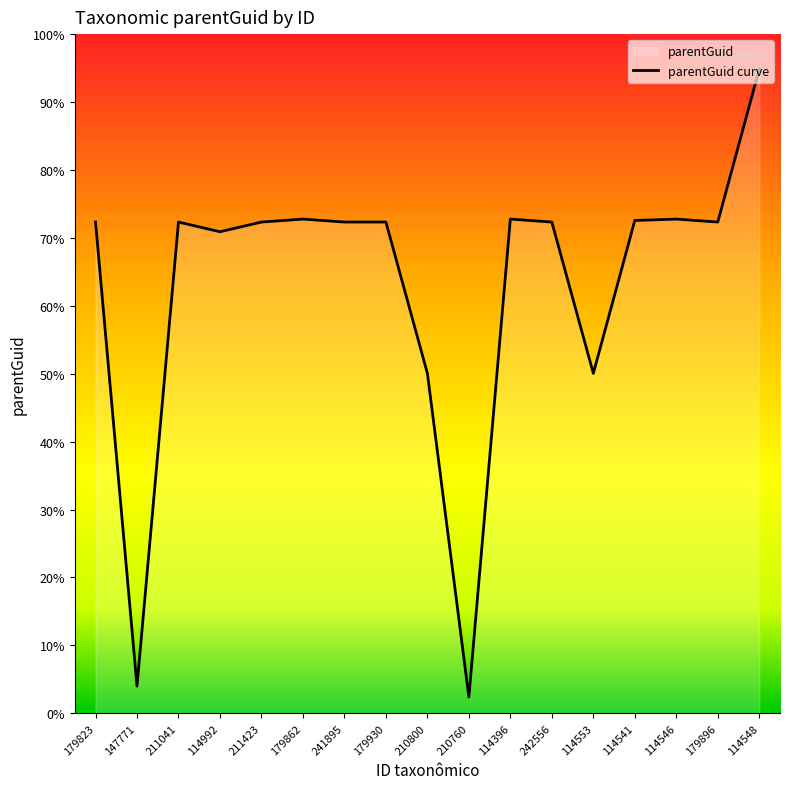

Between 179930 and 242556, which is larger?

179930